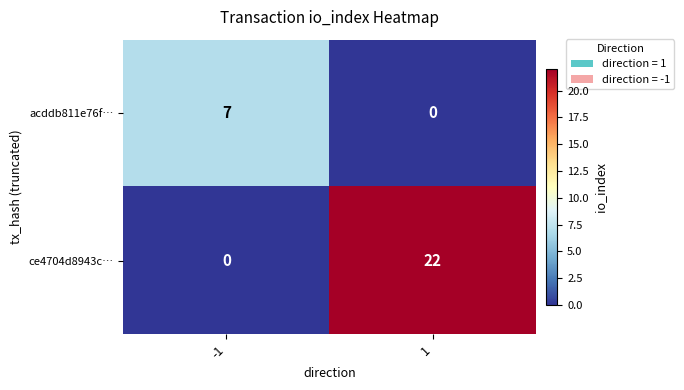

List the series in order of their peak value, lowest first.

acddb811e76f…, ce4704d8943c…